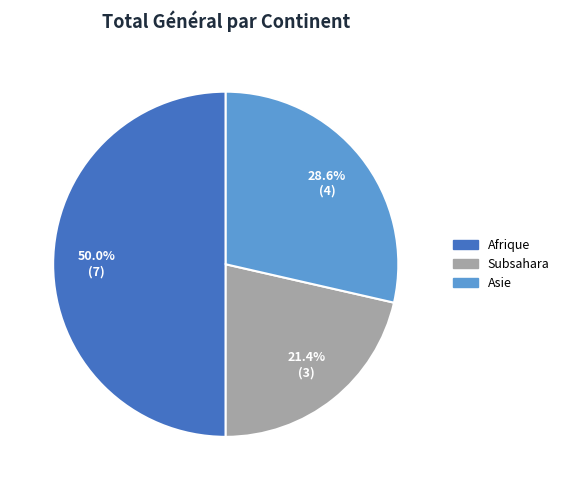

Which slice is the largest?

Afrique